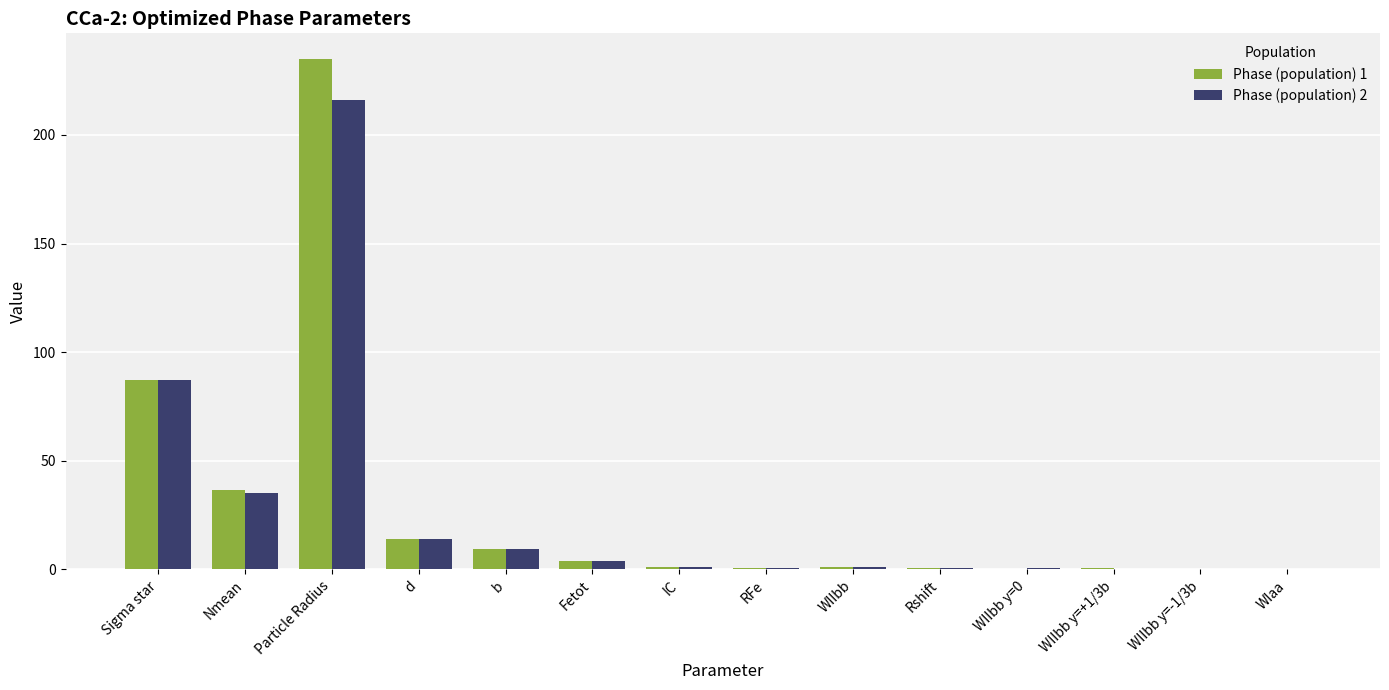

The Phase (population) 1 series shows 235.0 at Particle Radius. True or false?

True